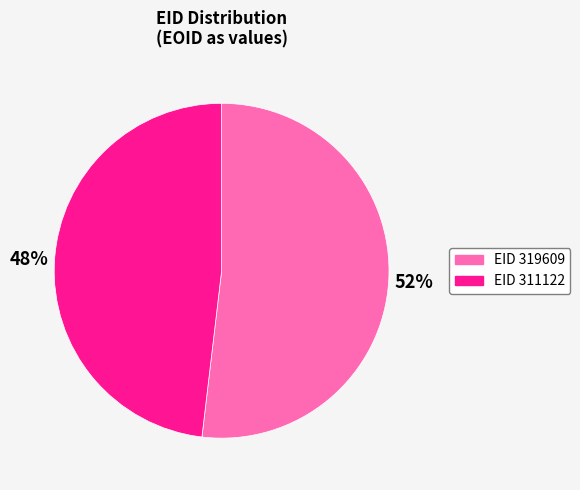

Does any single category account for the majority?

Yes